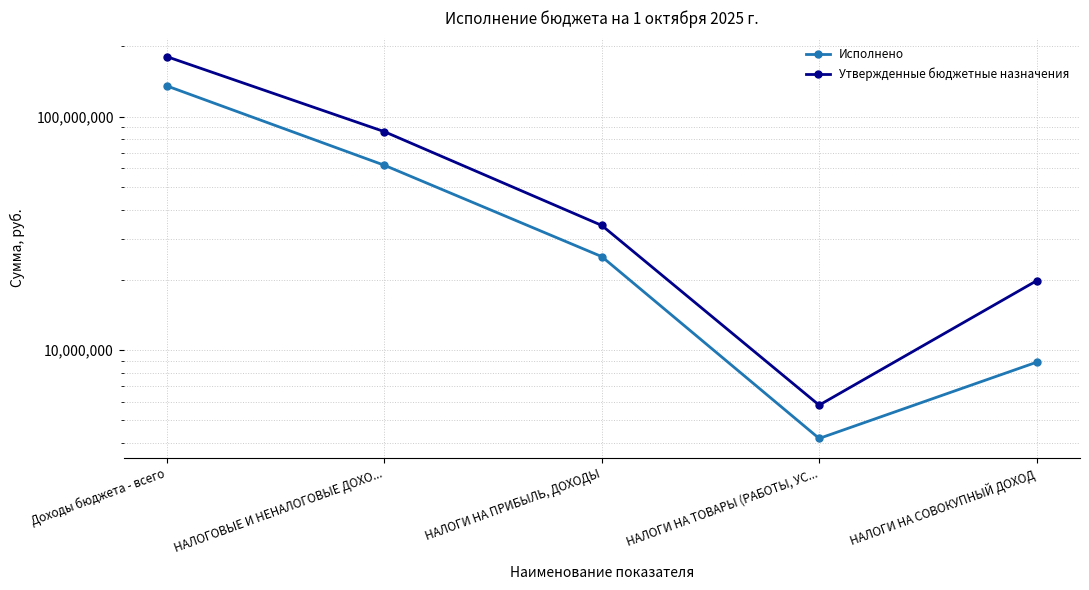

Is this an area chart (filled region under the line)?

No